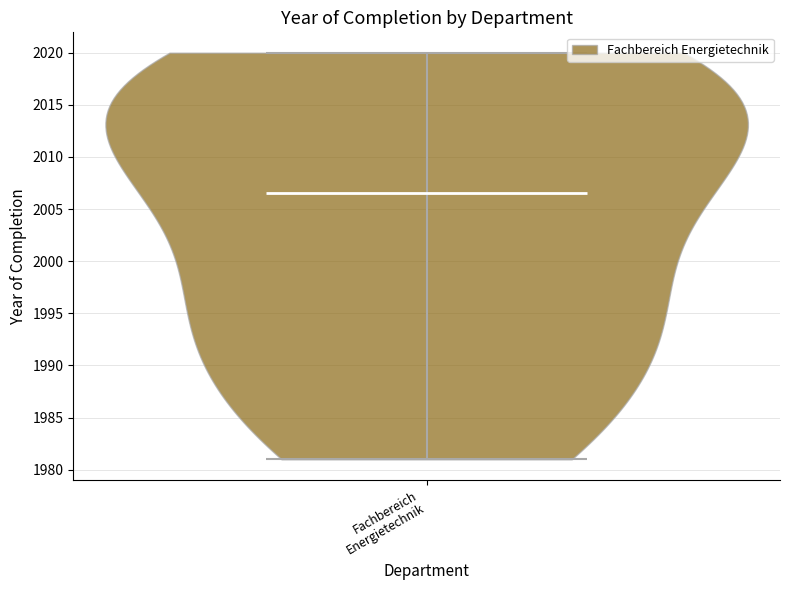

Read this violin plot against the y-axis: where its median line is, and the lowest and highest points the violin reaches. The values are not printed on the chart, so give them approximately, as read against the axis.

median line 2006.5, lowest point 1981.0, highest point 2020.0